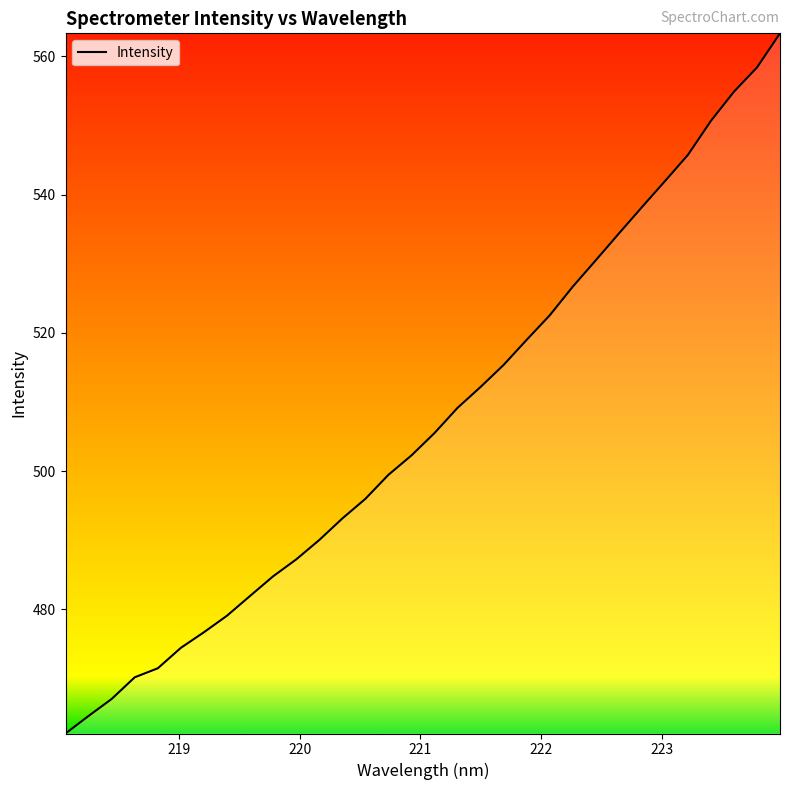

What is the minimum value shown in the chart?

462.0